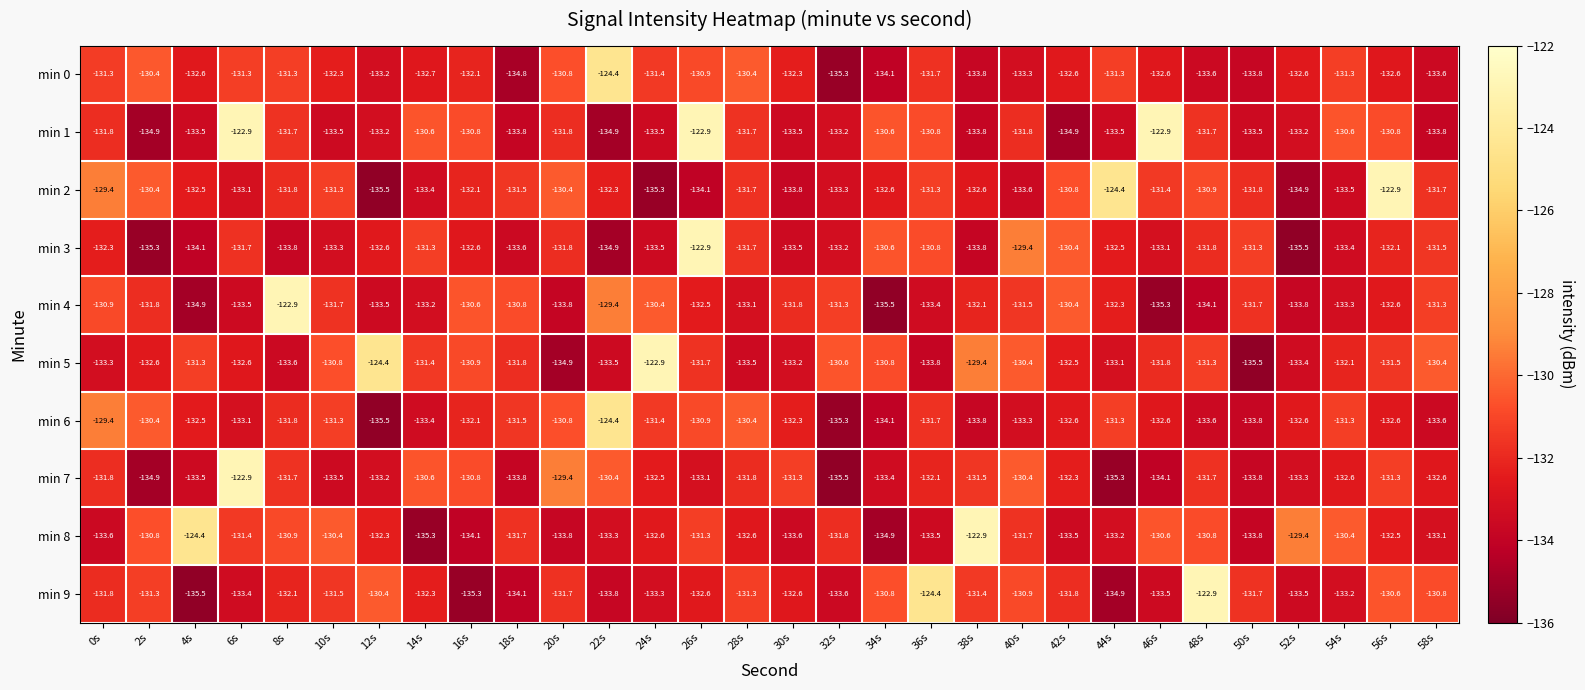

Is it true that min 2 equals -133.3 at 32s?

True